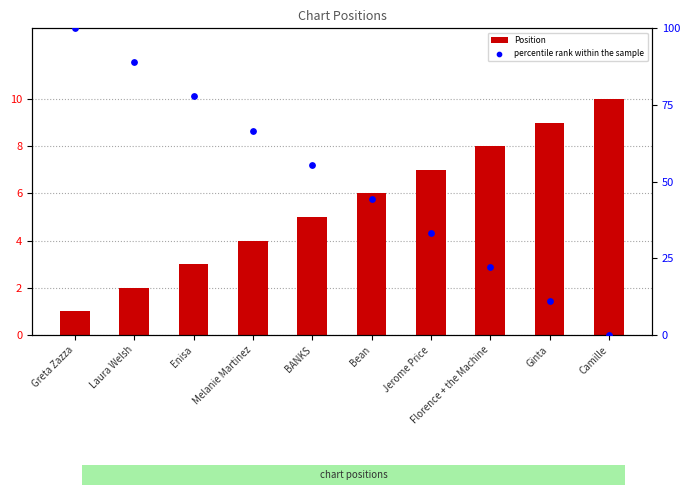

At how many categories does at least one series exceed 67?

3